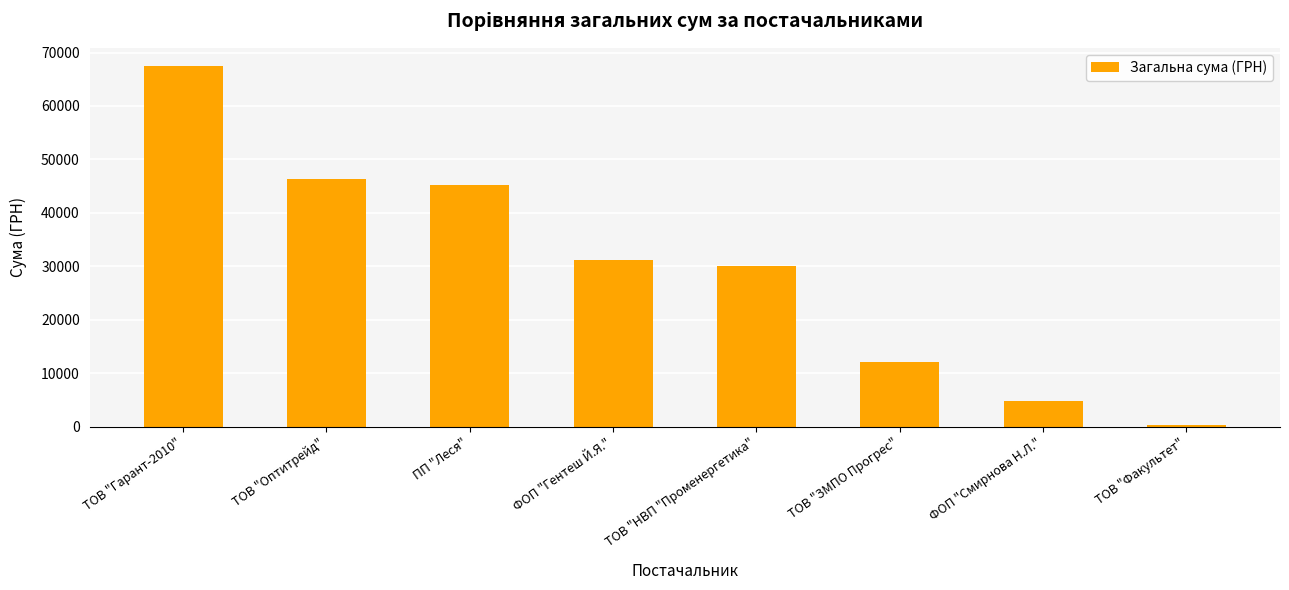

Reading left to right, extract all data points from this chart.

67499.4	46318.3	45207.5	31198.6	30016.8	12147.0	4837.3	365.0